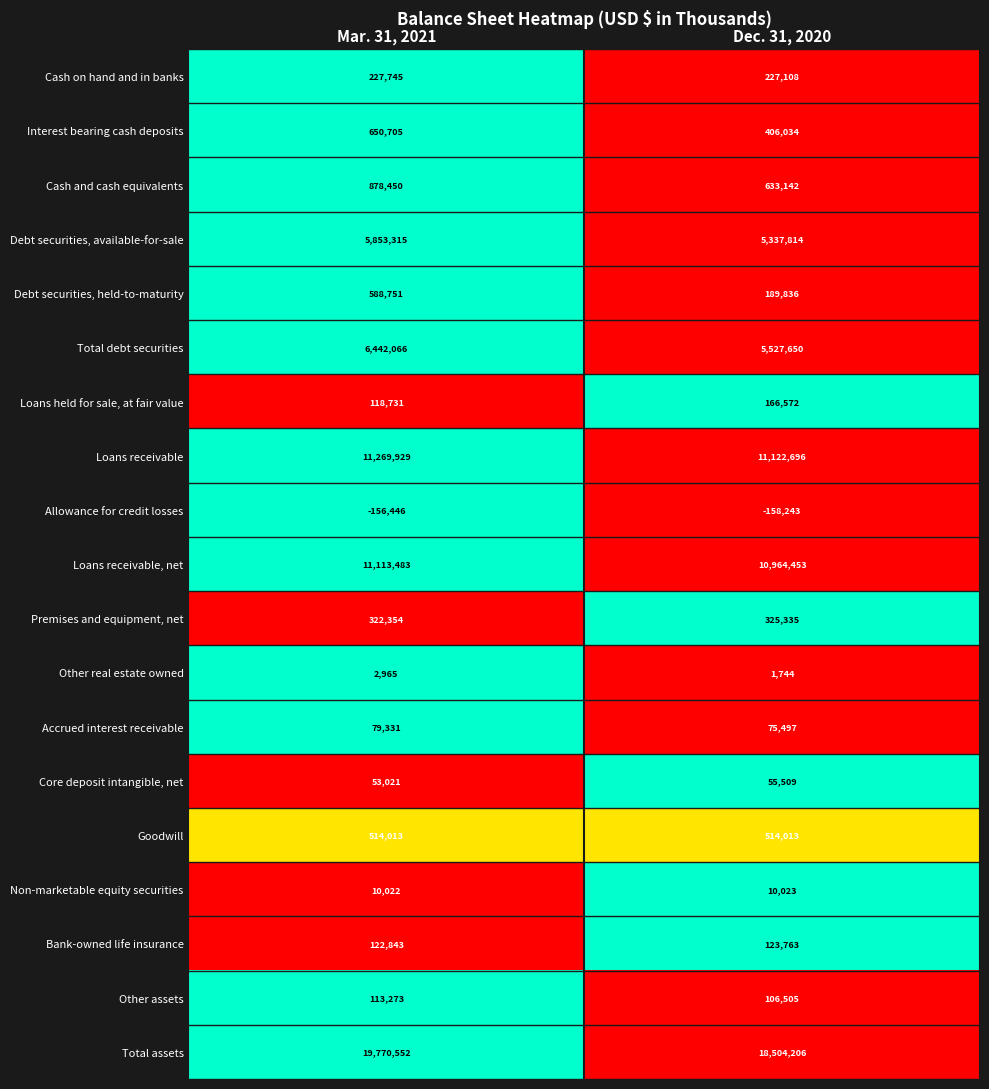

At which category is the sum across all series the highest?

Mar. 31, 2021